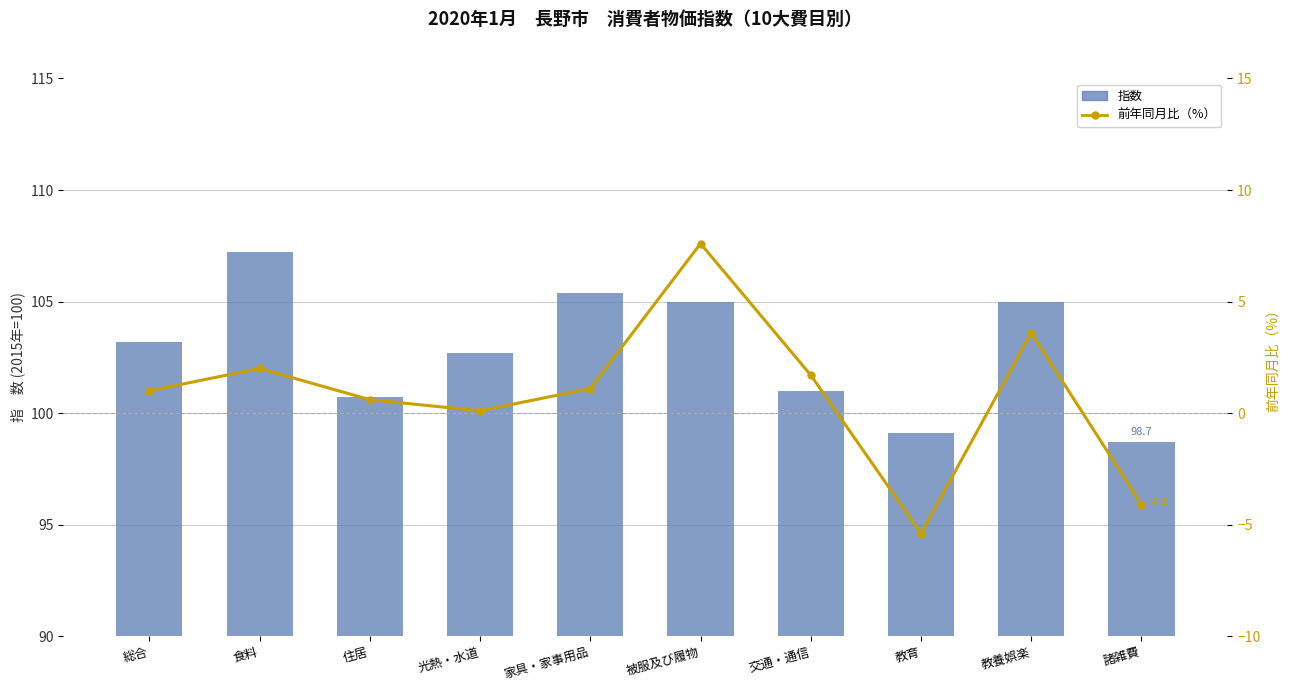

What is the value of the 前年同月比（%） bar at the 1st from the left?

1.0